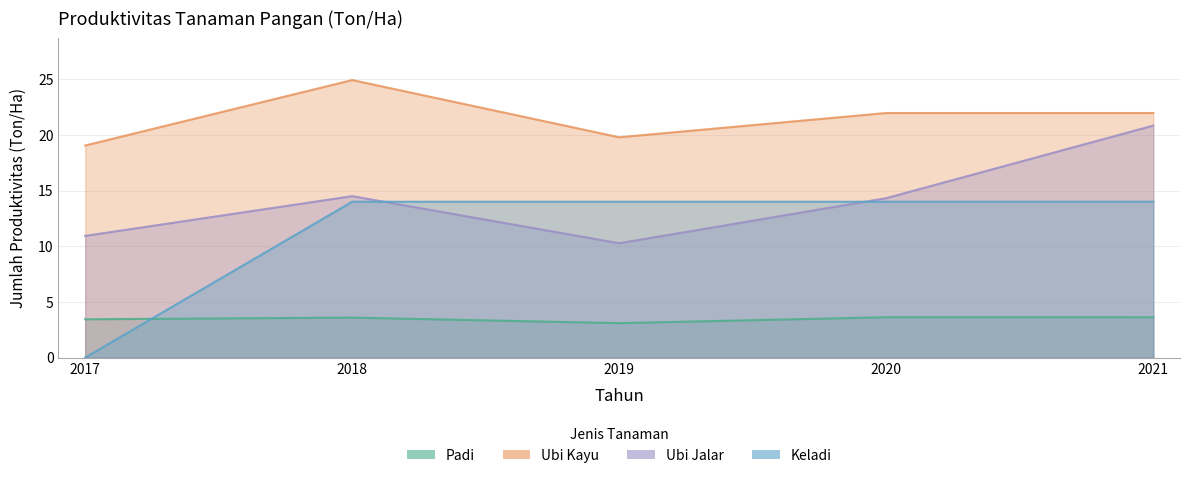

At 2021, list the series in order from largest to smallest.

Ubi Kayu, Ubi Jalar, Keladi, Padi